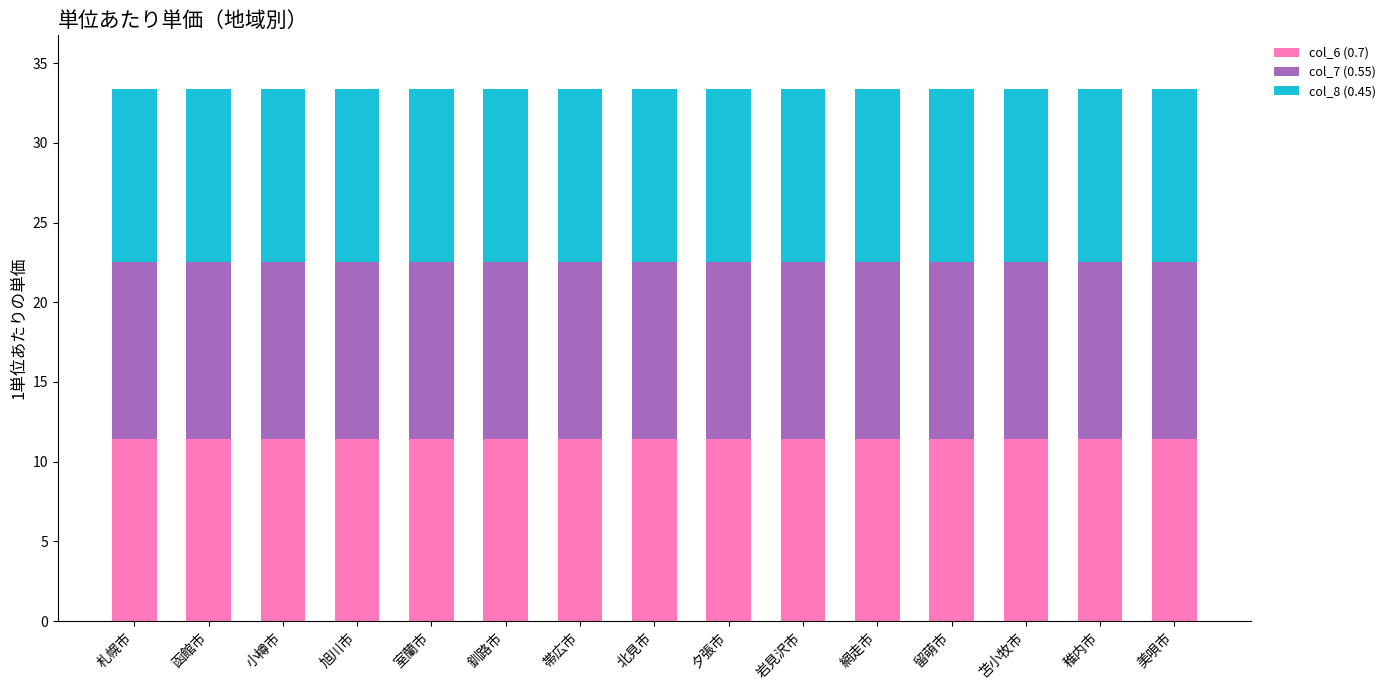

What is the total value across all series at 函館市?

33.4